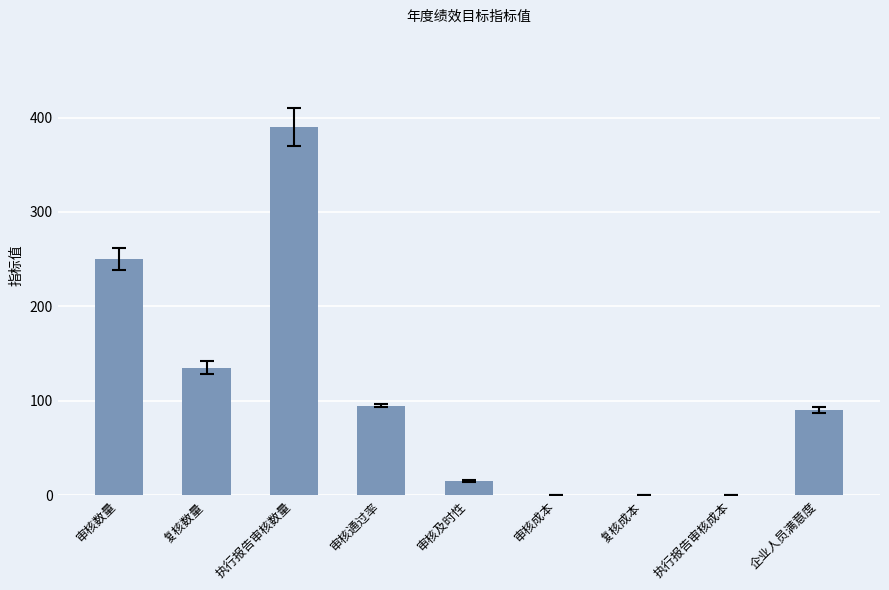

How many distinct data groups are displayed?

1